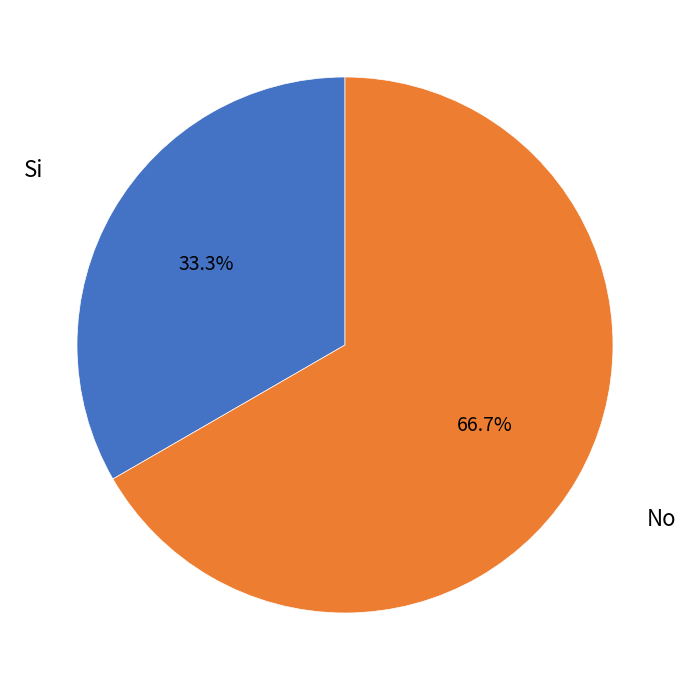

To the nearest percent, what is the average slice percentage?

50%